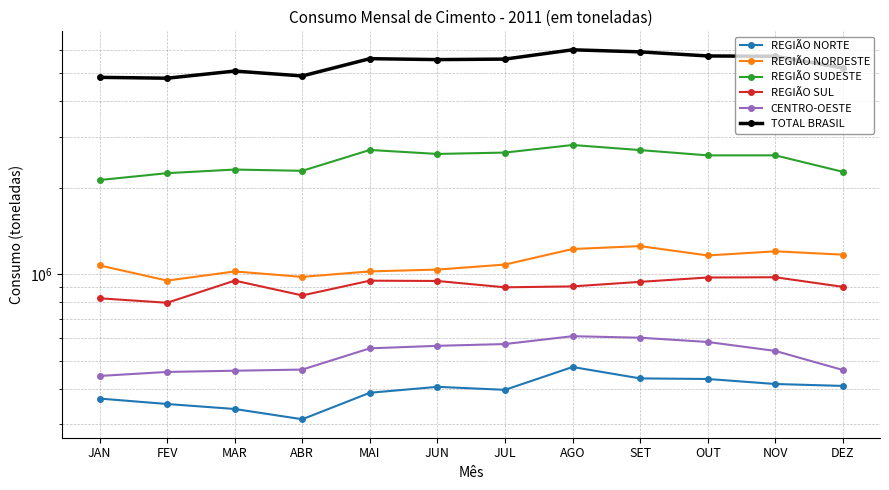

In REGIÃO SUDESTE, how many points are higher than both neighbors (excluding endpoints)?

4